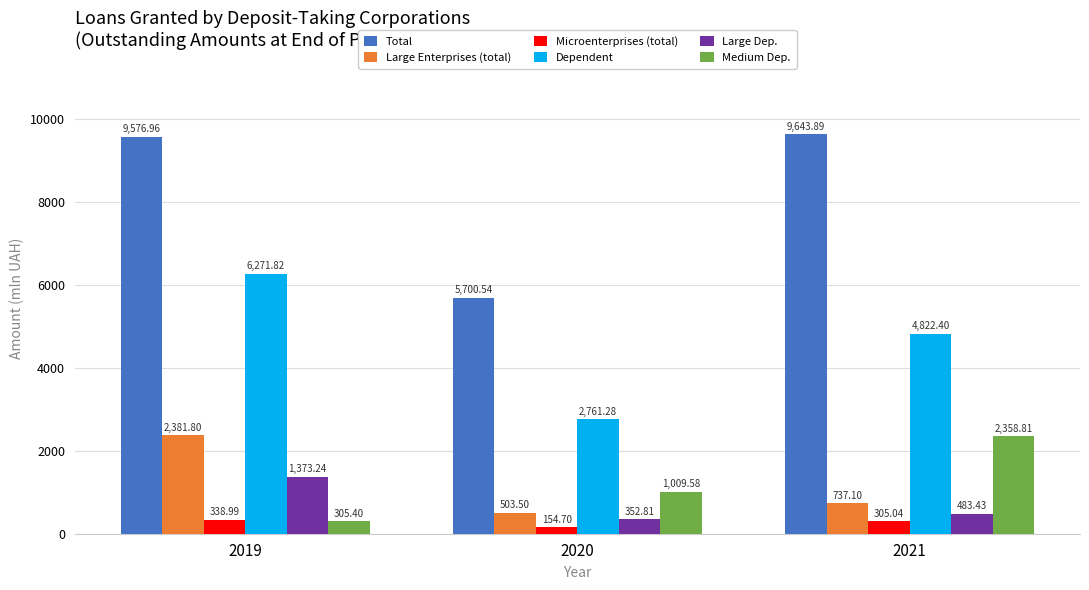

The value of Dependent at 2020 is 1053.2. True or false?

False